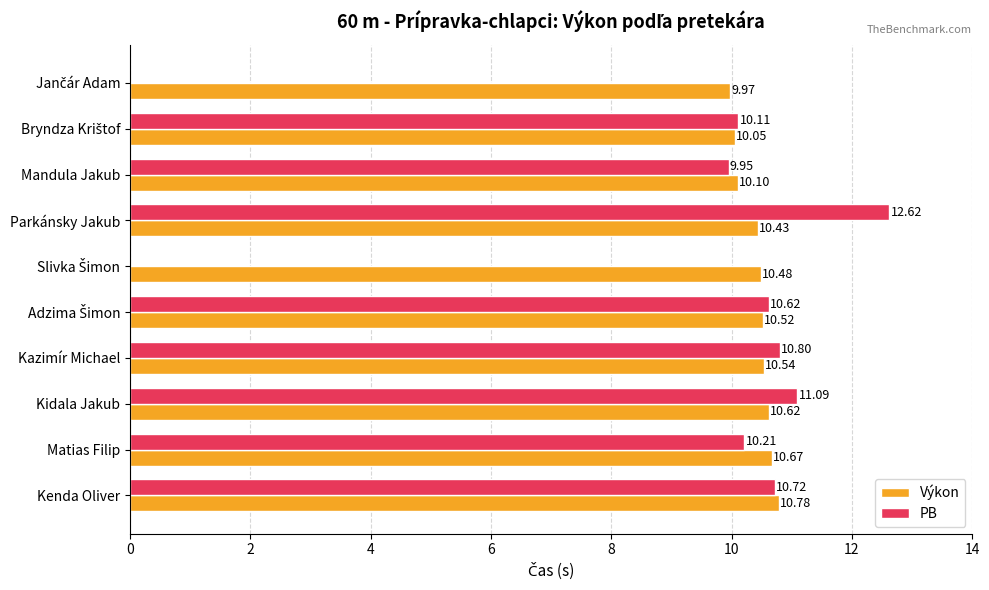

At which category is the sum across all series the highest?

Parkánsky Jakub